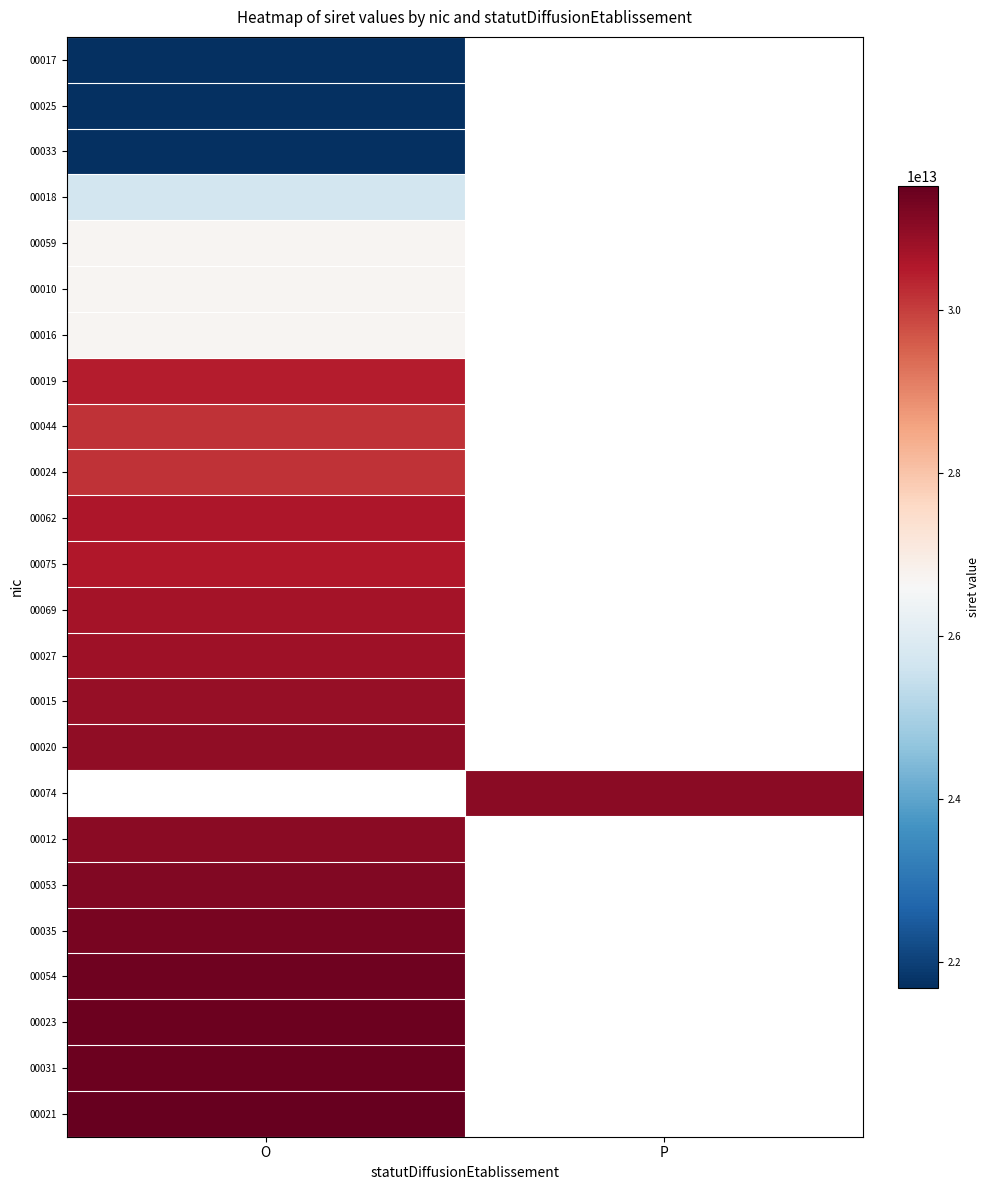

Count the number of data series in this chart.

24